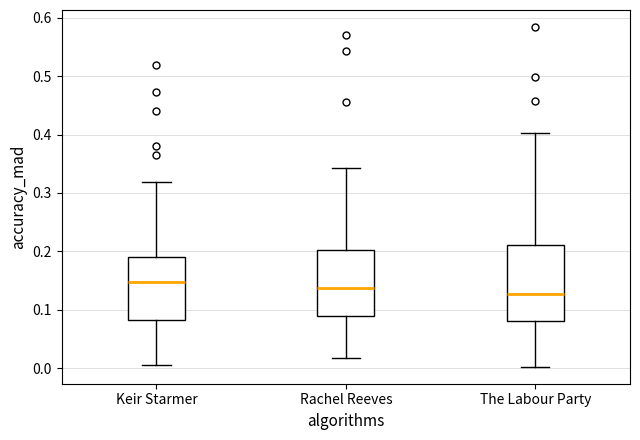

Reading left to right, read every box against the y-axis: the position of its median line, the range the box covers, and the ends of its whiskers. The values are not printed on the chart, so give them approximately, as read against the axis.

Keir Starmer: median 0.15, box 0.08 to 0.19, whiskers 0.01 to 0.32
Rachel Reeves: median 0.14, box 0.09 to 0.20, whiskers 0.02 to 0.34
The Labour Party: median 0.13, box 0.08 to 0.21, whiskers 0.00 to 0.40